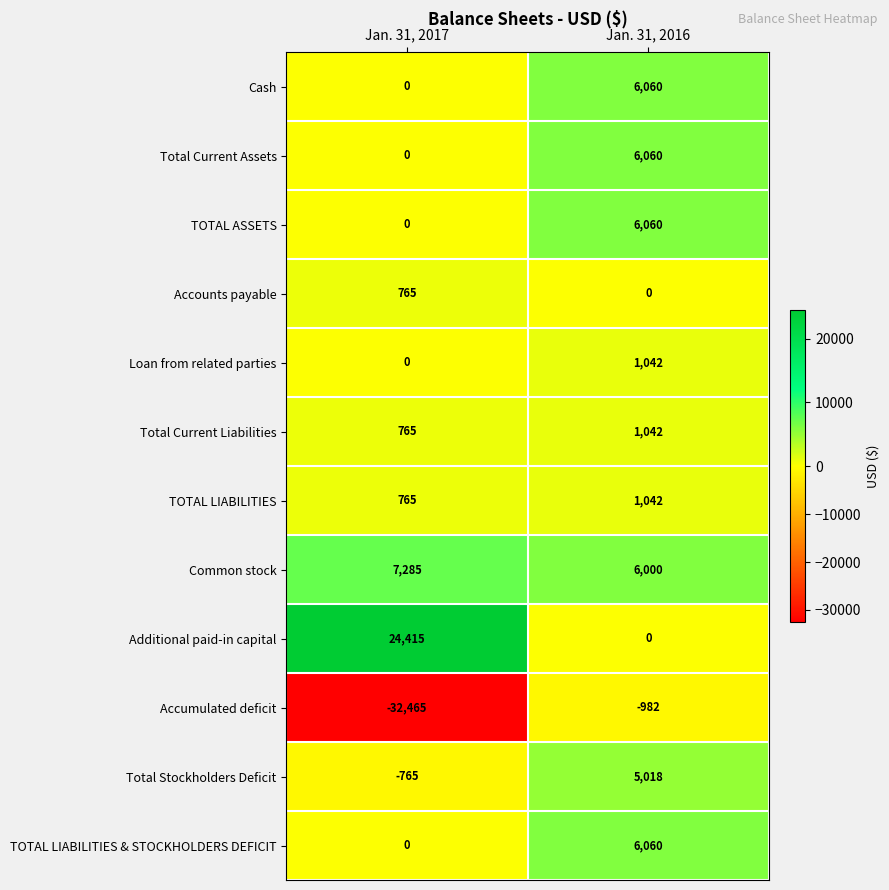

How many categories are shown in the chart?

2